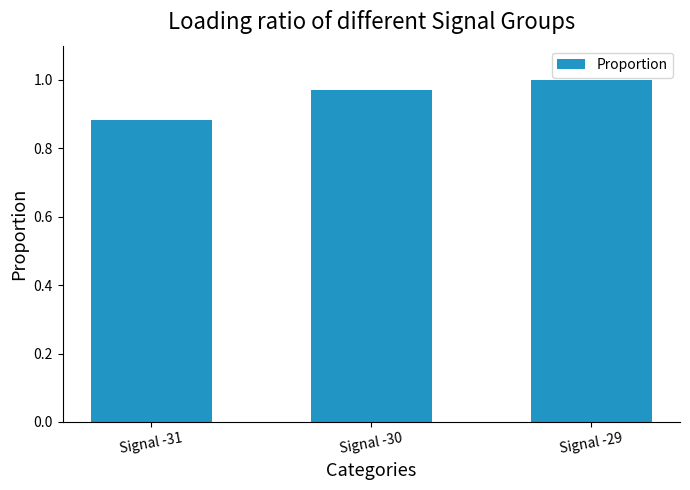

What is the sum of all values?

2.9